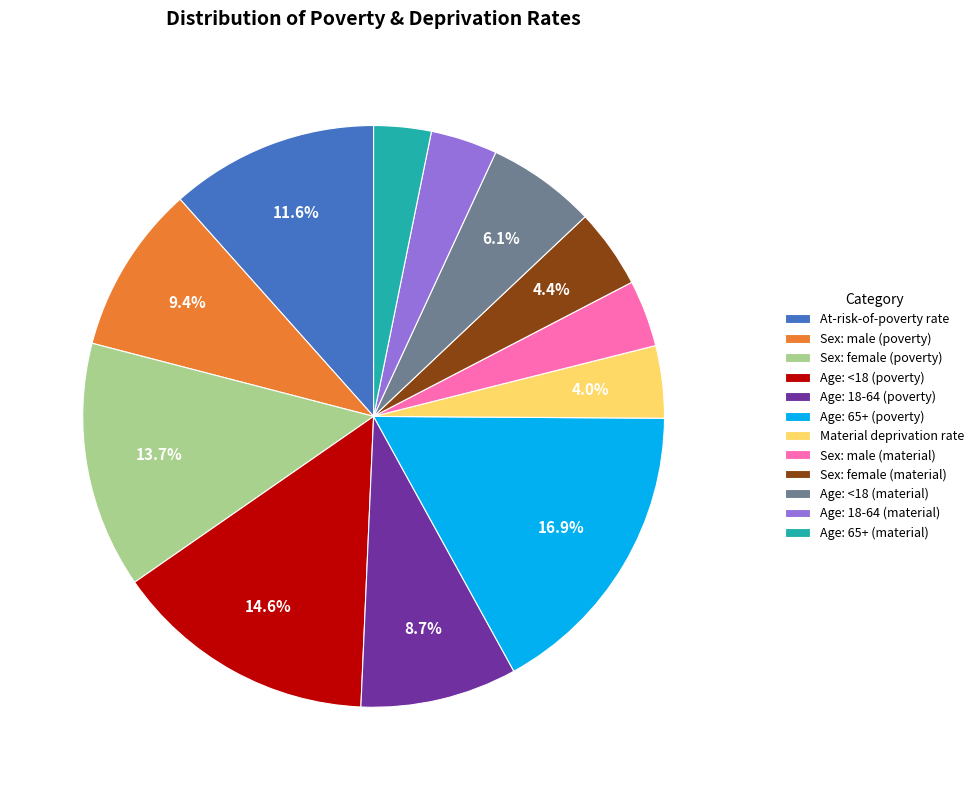

The Sex: male (poverty) slice represents 9% of the pie. True or false?

True